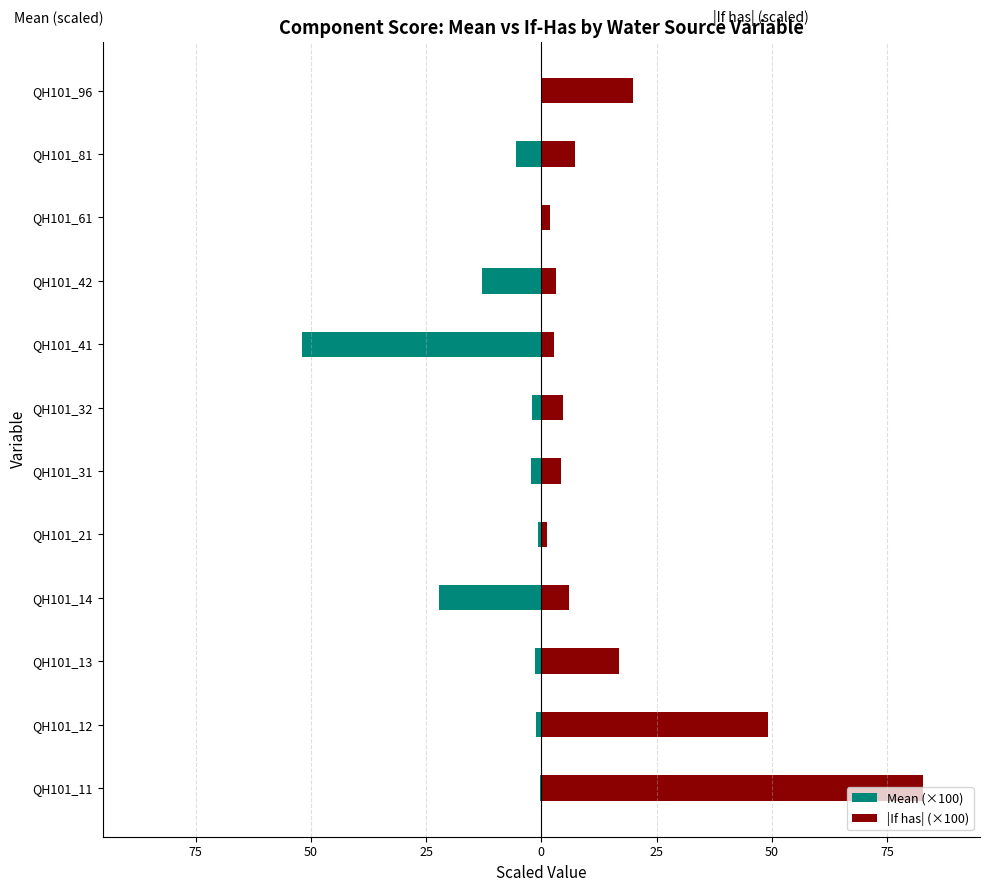

Rank the series by their average value, from highest to lowest.

|If has| (×100), Mean (×100)